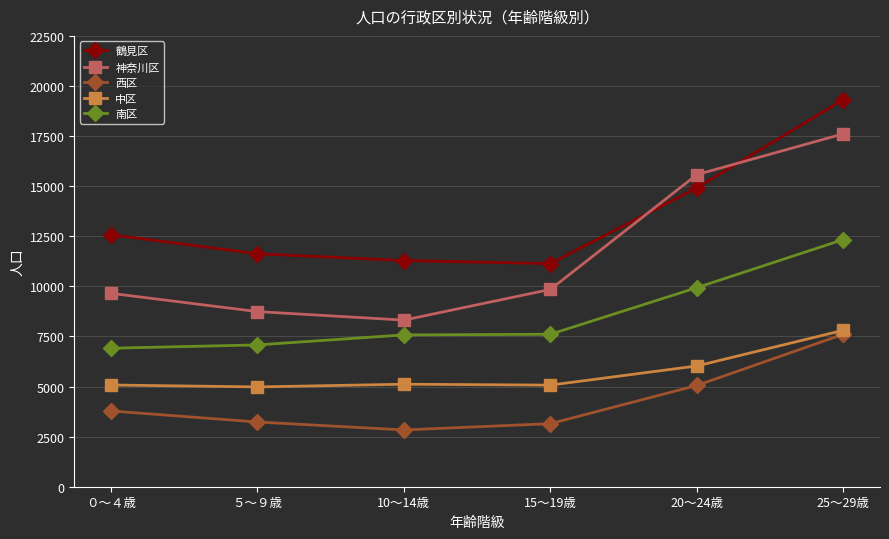

True or false: 神奈川区 has more than 2 interior local peaks.

False